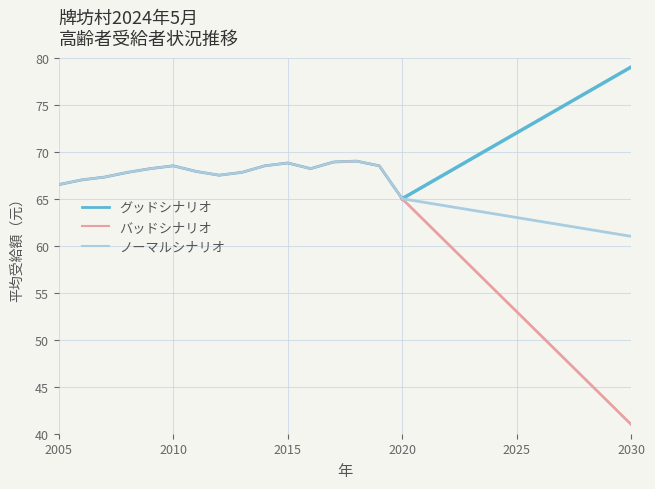

True or false: バッドシナリオ and ノーマルシナリオ intersect in this chart.

False